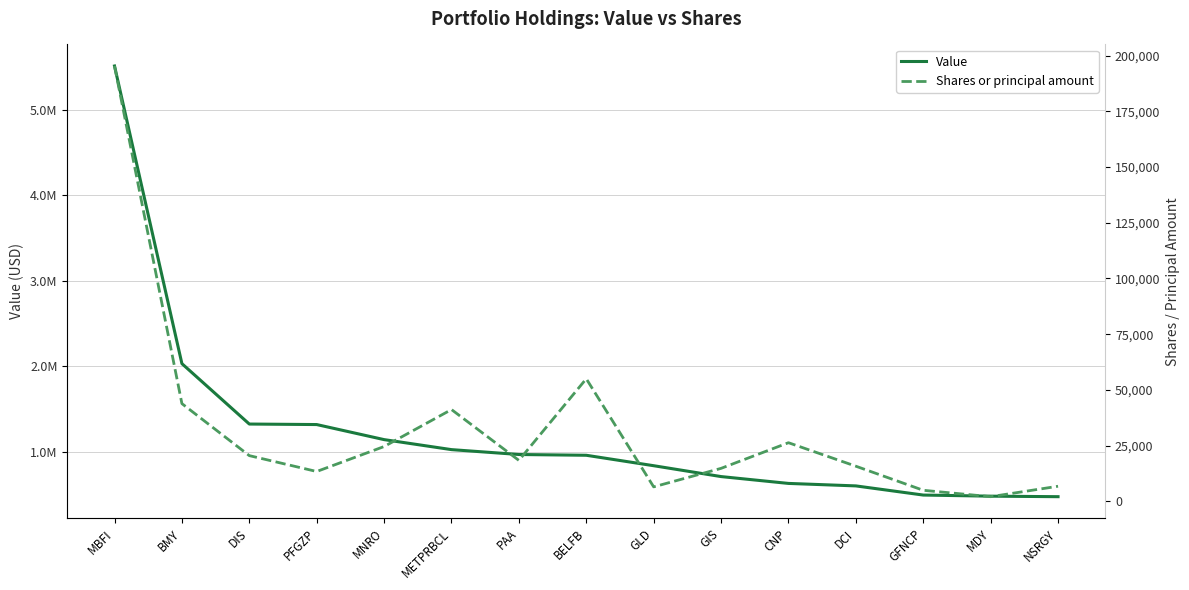

The Shares or principal amount series shows 8181 at GIS. True or false?

False